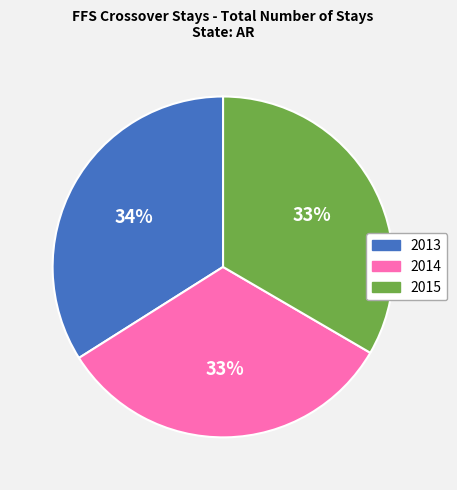

True or false: 2013 accounts for 34% of the total.

True